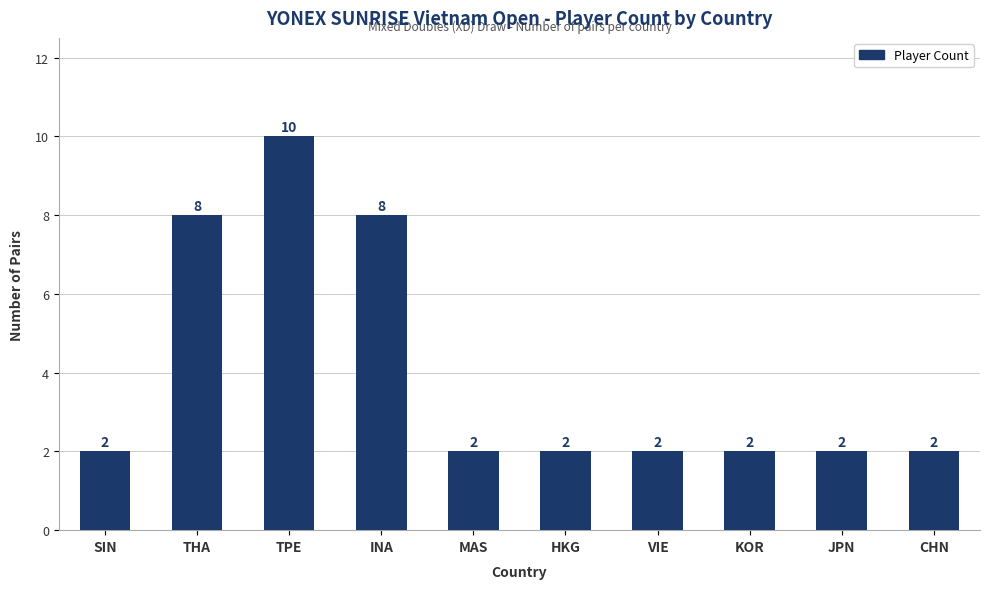

Reading left to right, transcribe all the data shown in this chart.

2	8	10	8	2	2	2	2	2	2